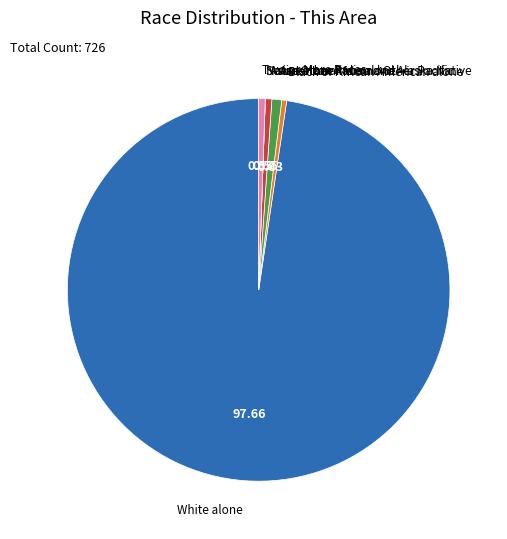

Which slice represents more than half of the pie?

White alone